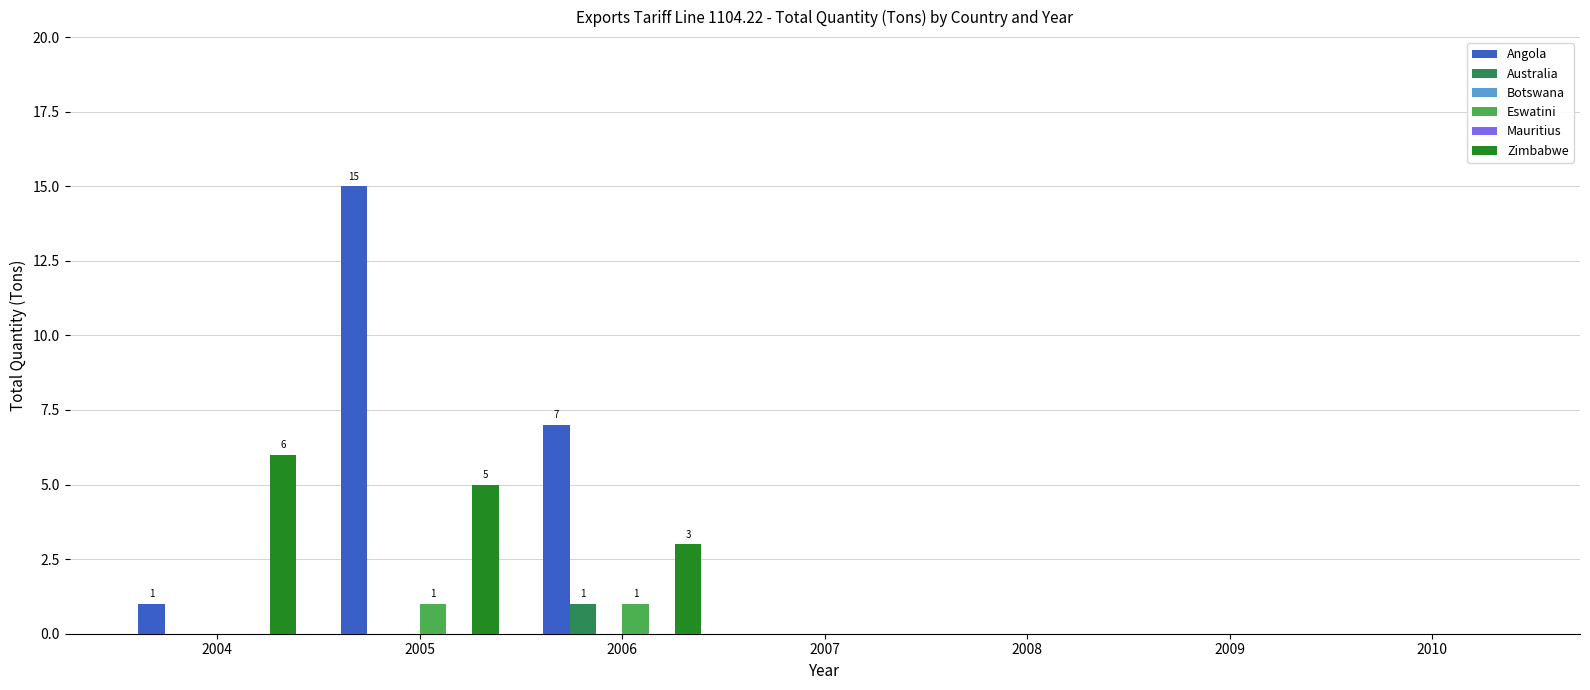

At how many categories does at least one series exceed 13?

1